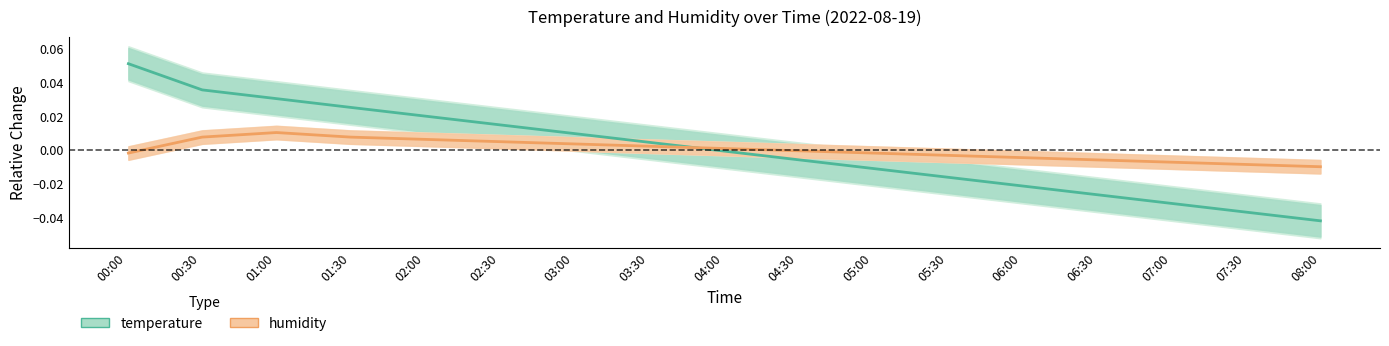

Which has a higher value, 02:00 or 06:00?

02:00